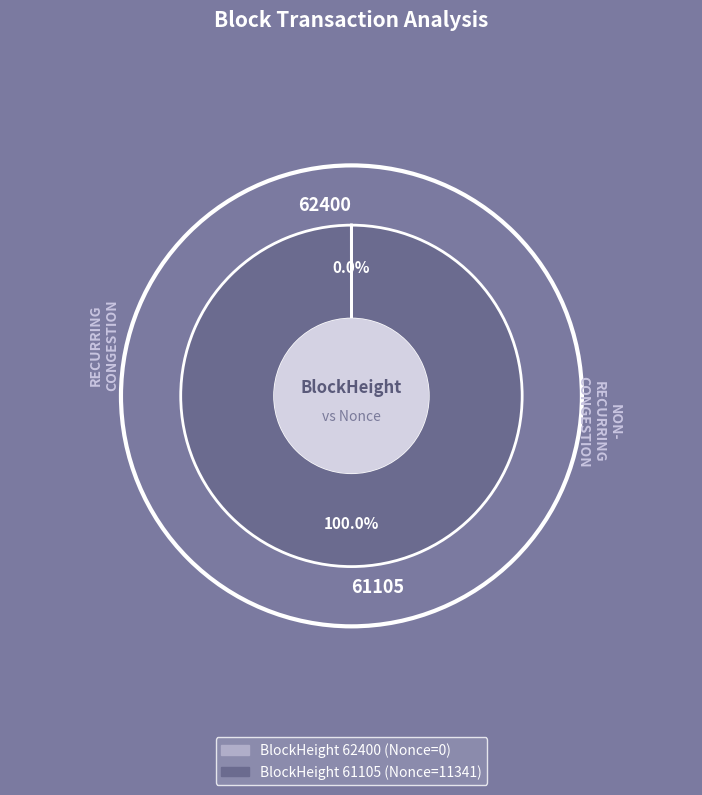

Do 61105 and 62400 together represent more than half of the pie?

Yes